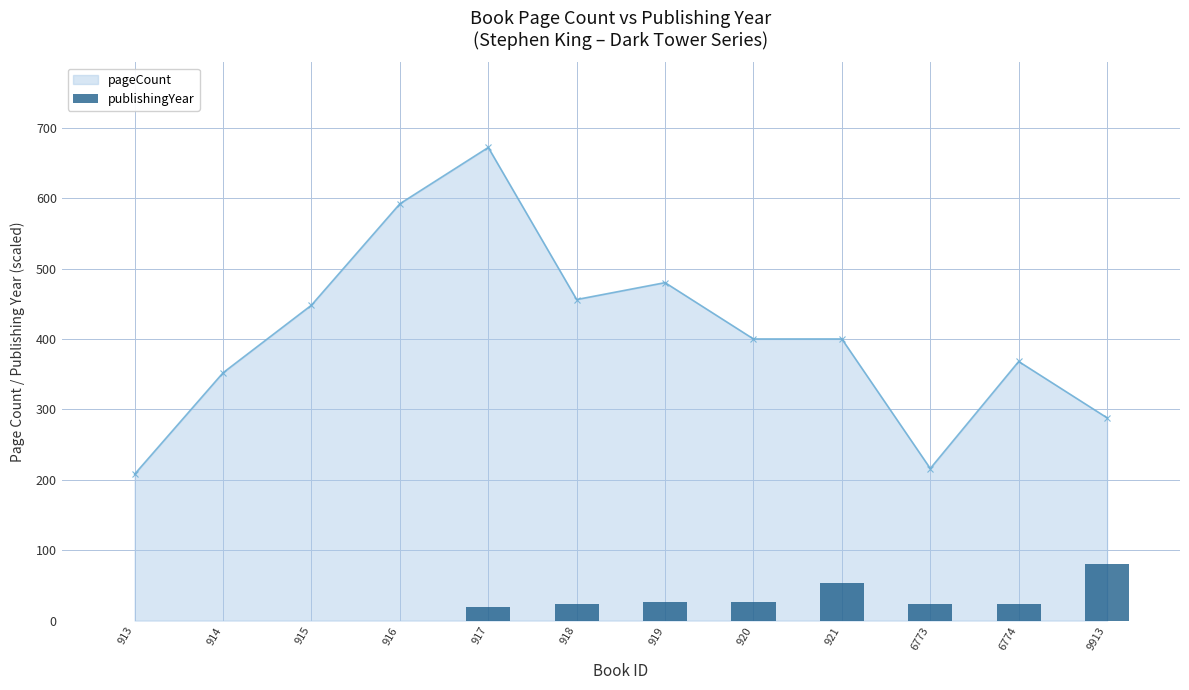

Where is the first local maximum for pageCount?

917